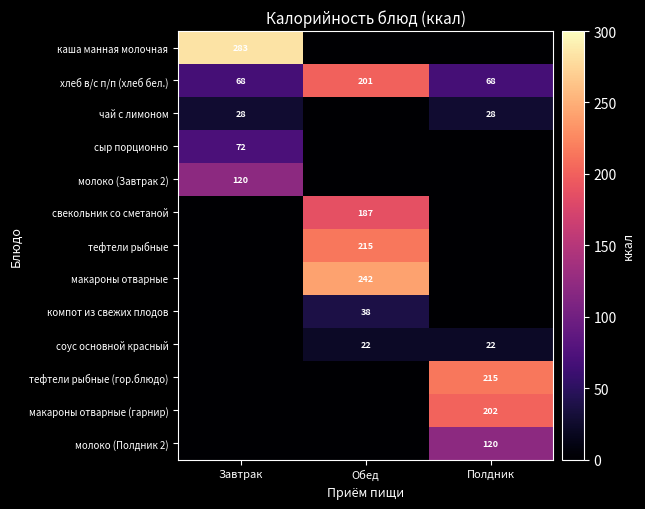

Is the value of макароны отварные at Обед greater than the value of каша манная молочная at Завтрак?

No